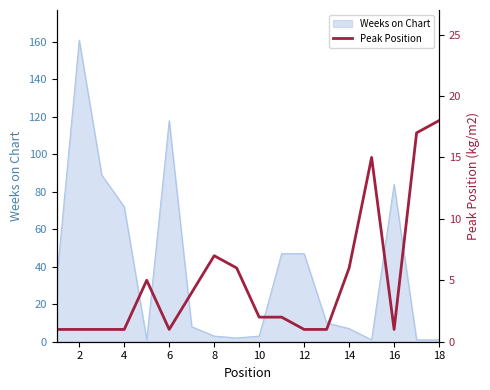

Is it true that Weeks on Chart equals 118 at 6?

True